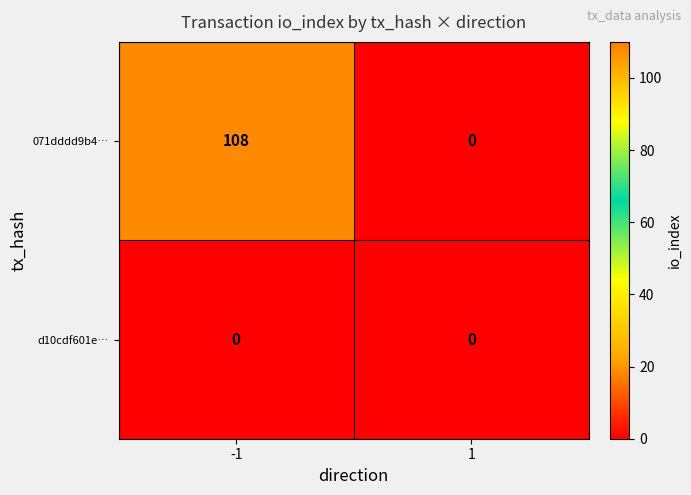

What is the greatest value displayed?

108